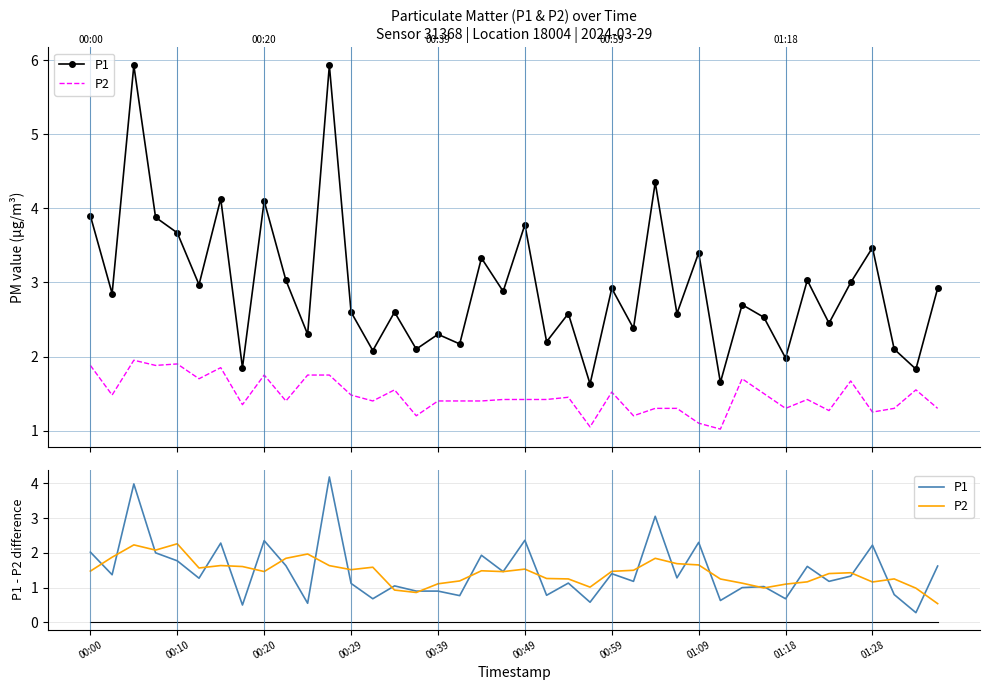

In P2, how many points are lower than both neighbors (excluding endpoints)?

9